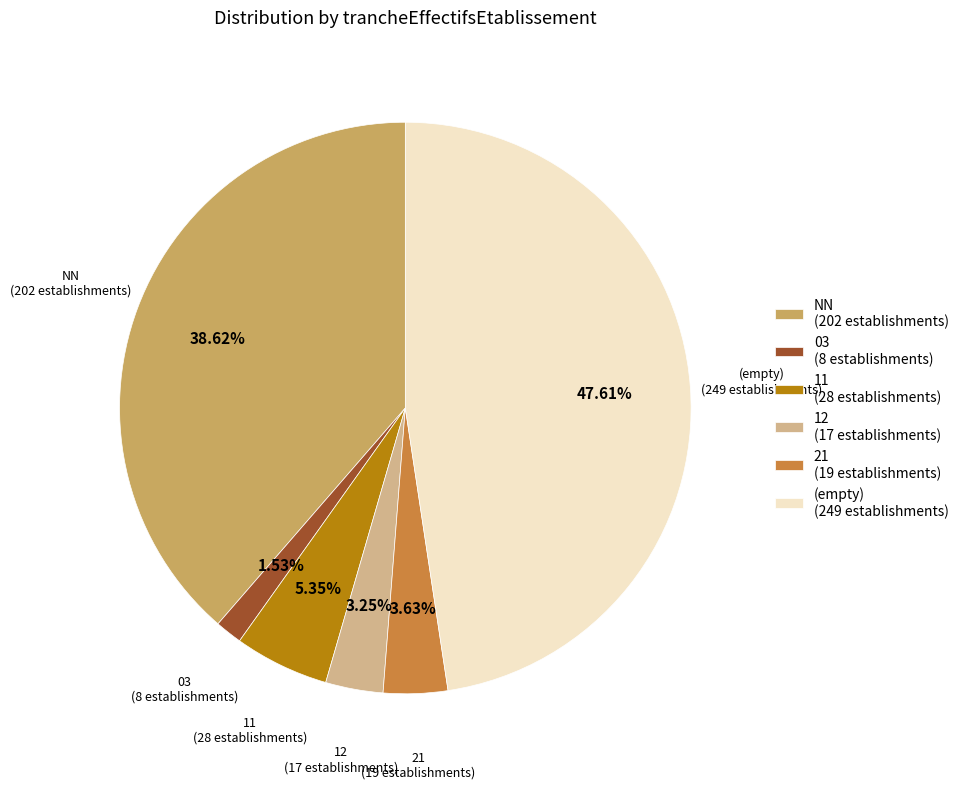

Does any single category account for the majority?

No